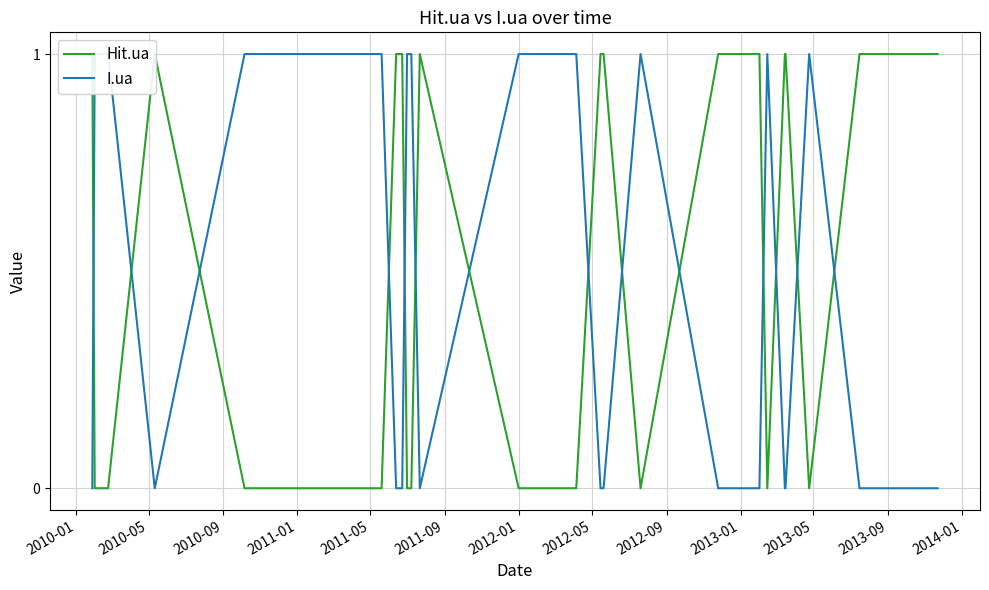

At which category does the chart reach its peak across all series?

2010-01